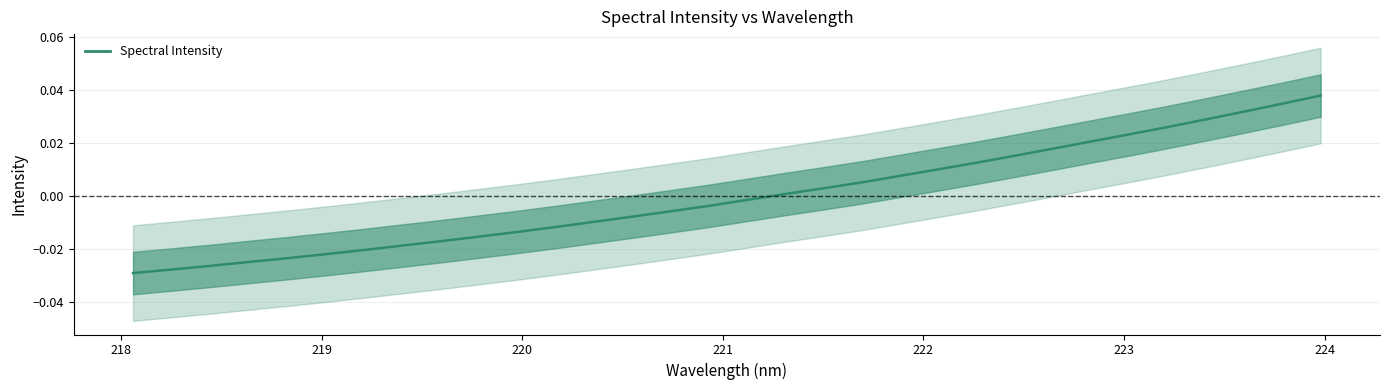

Count the number of values greater than 0.

15